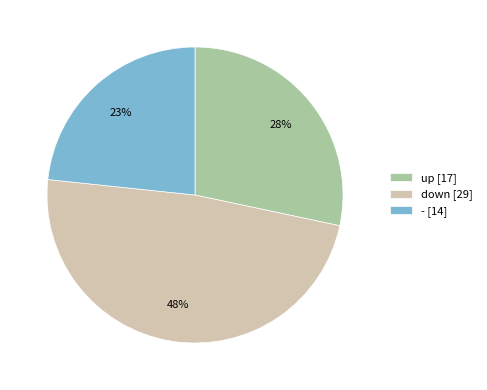

What percentage is the - slice, to the nearest percent?

23%